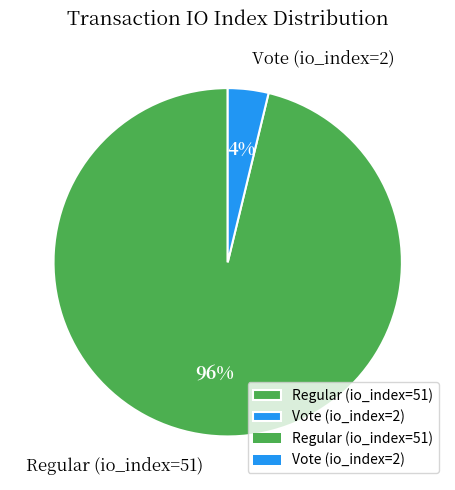

To the nearest percent, what is the difference between the Regular (io_index=51) and Vote (io_index=2) slice percentages?

92%